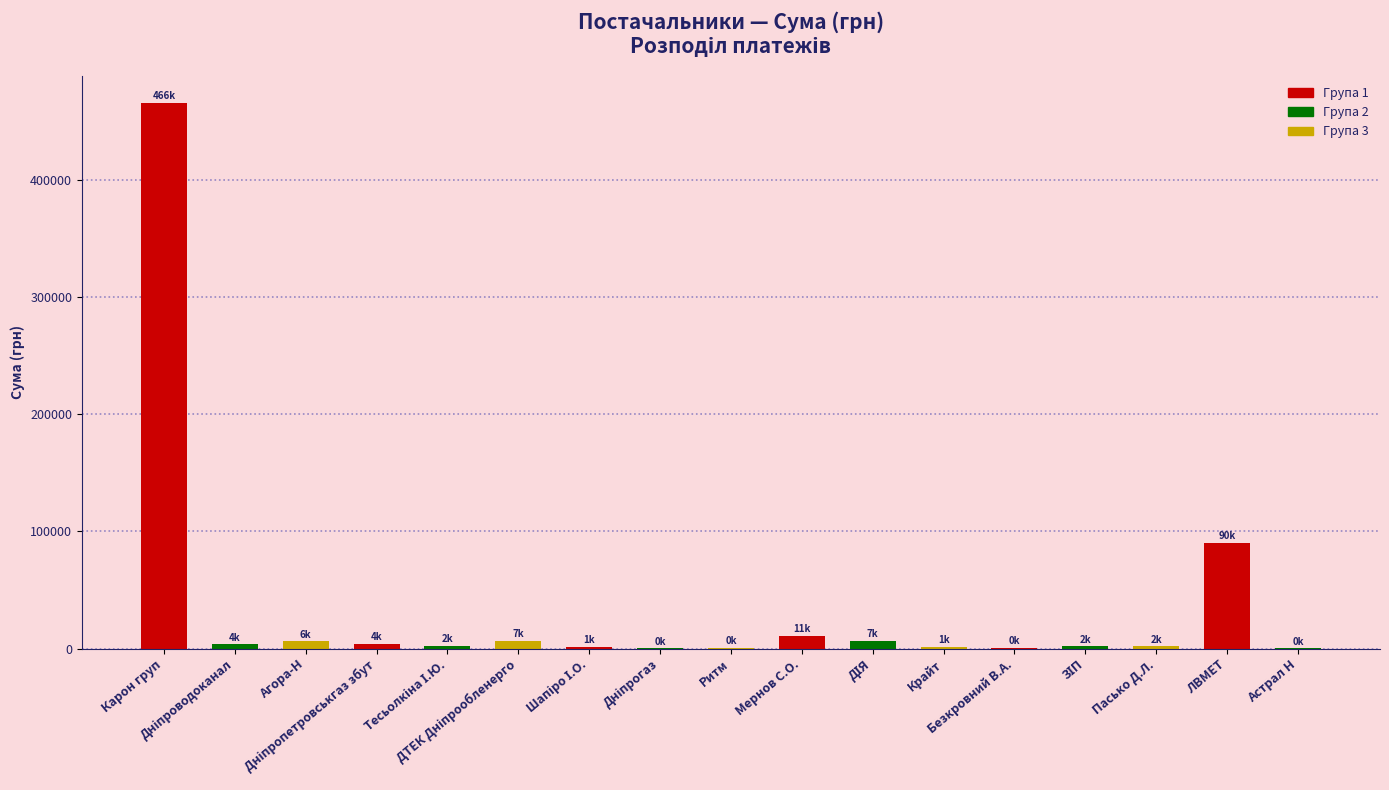

What is the maximum value shown in the chart?

465662.5